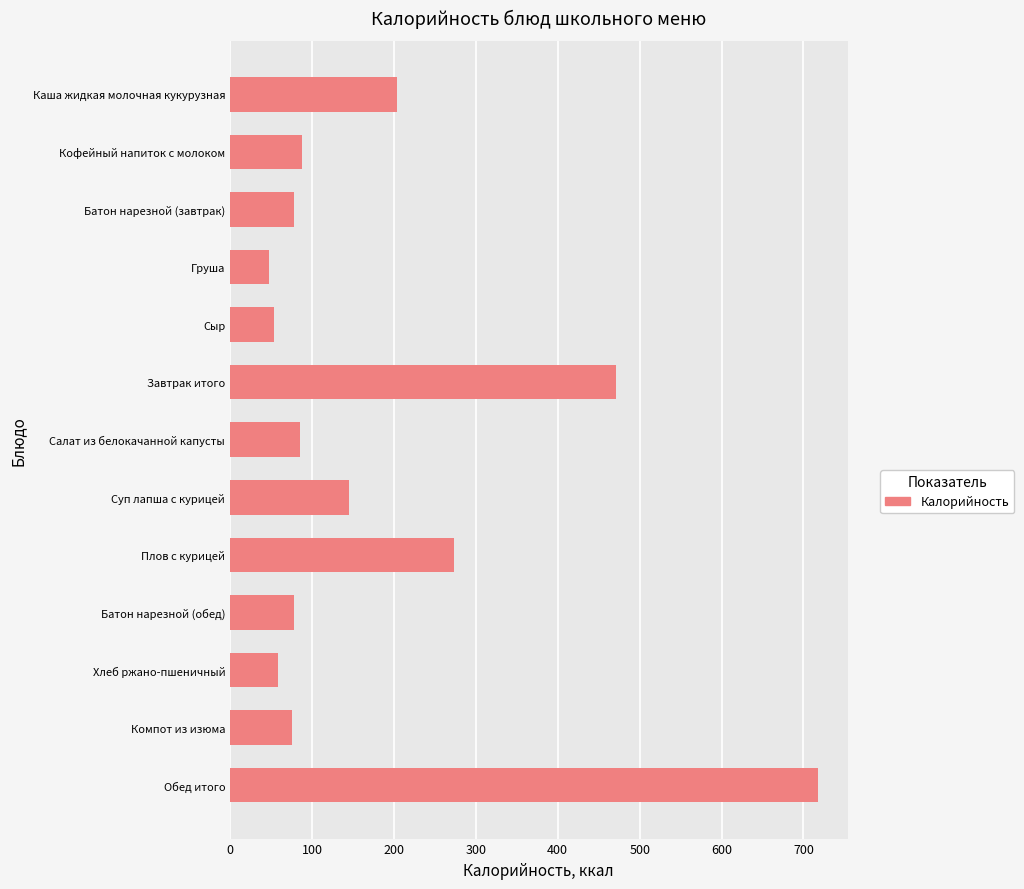

What is the maximum value shown in the chart?

717.9